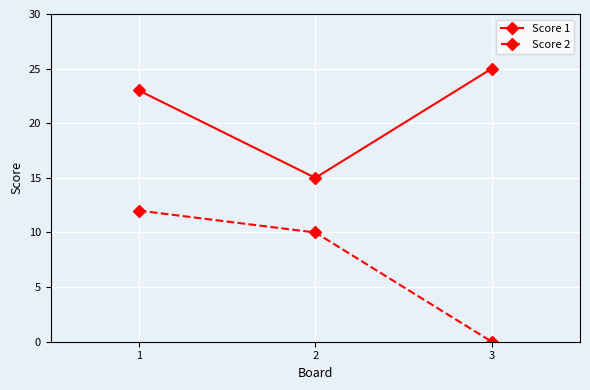

Count the Score 2 values in the range 0 to 12.

3